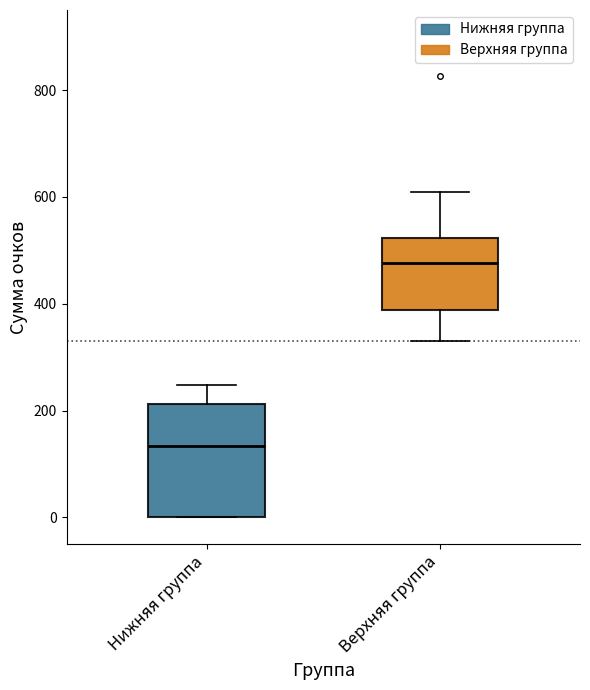

Reading left to right, transcribe this box plot: for each box, give where its median line is, the range the box spans, and where its two whiskers end, as read against the y-axis. The values are not printed on the chart, so give them approximately, as read against the axis.

Нижняя группа: median 140, box 0 to 220, whiskers 0 to 240
Верхняя группа: median 480, box 380 to 520, whiskers 340 to 620